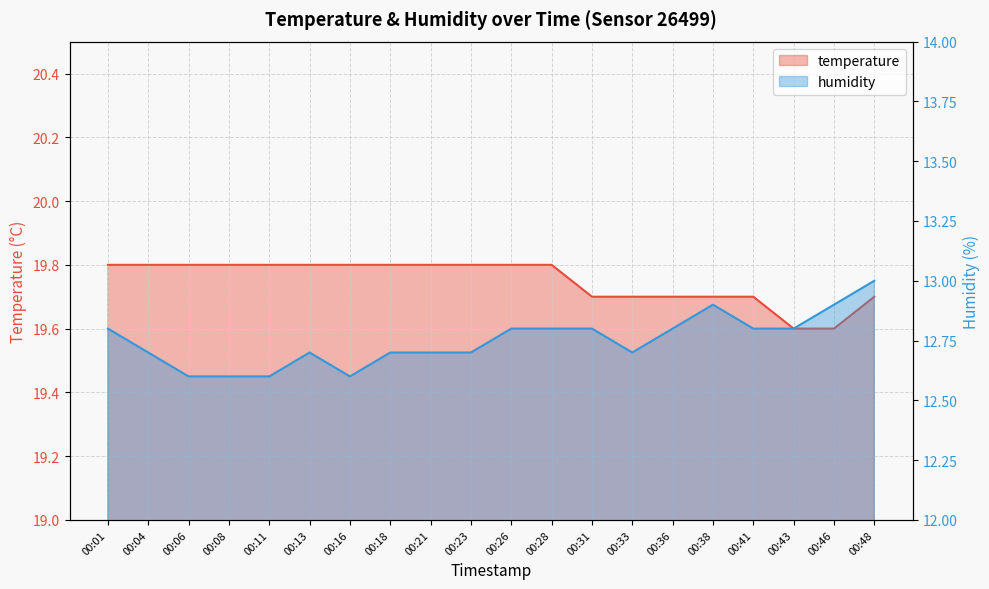

List the labels in order of temperature value, smallest first.

00:43, 00:46, 00:31, 00:33, 00:36, 00:38, 00:41, 00:48, 00:01, 00:04, 00:06, 00:08, 00:11, 00:13, 00:16, 00:18, 00:21, 00:23, 00:26, 00:28